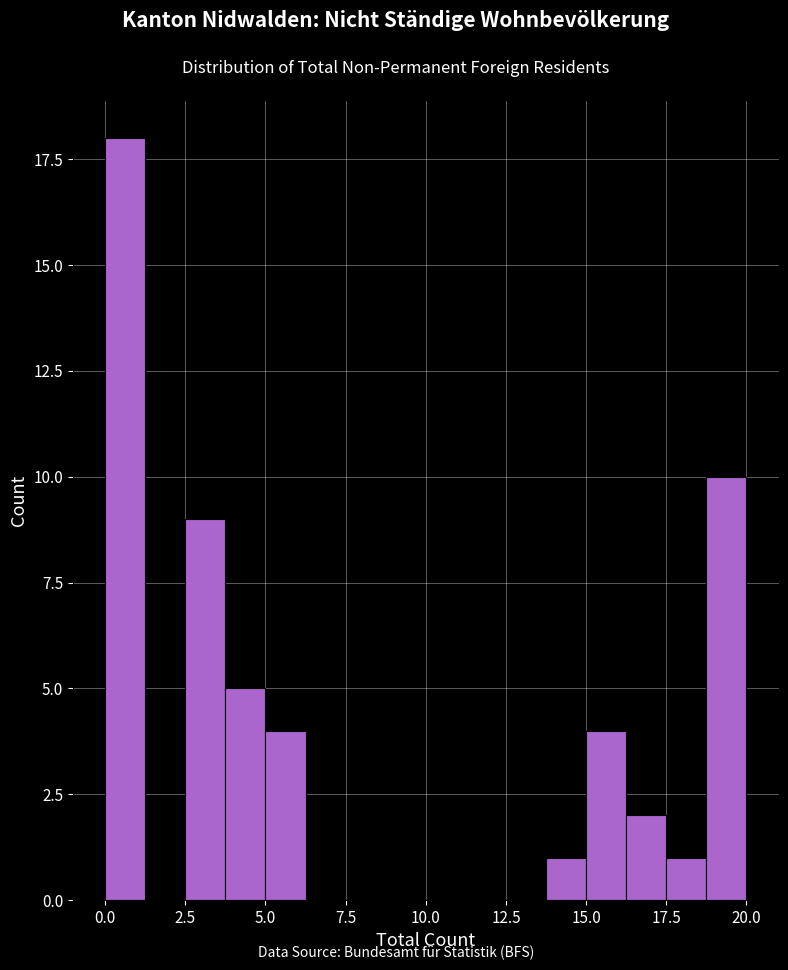

Around what value on the x-axis is the tallest bar? Give the approximate position of its centre, as read against the axis.

0.5